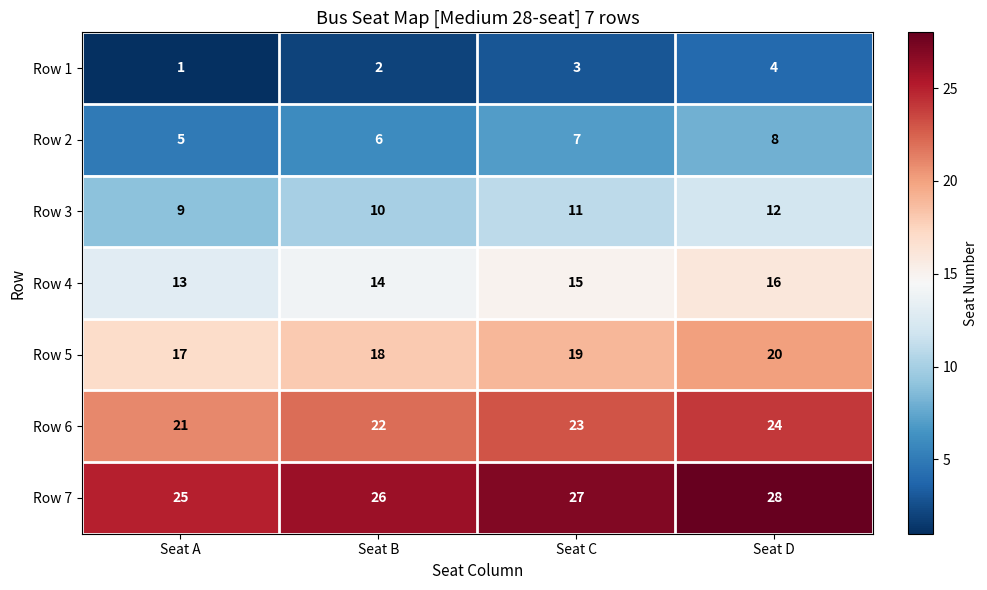

What is the difference between the maximum and minimum values in the Row 4 series?

3